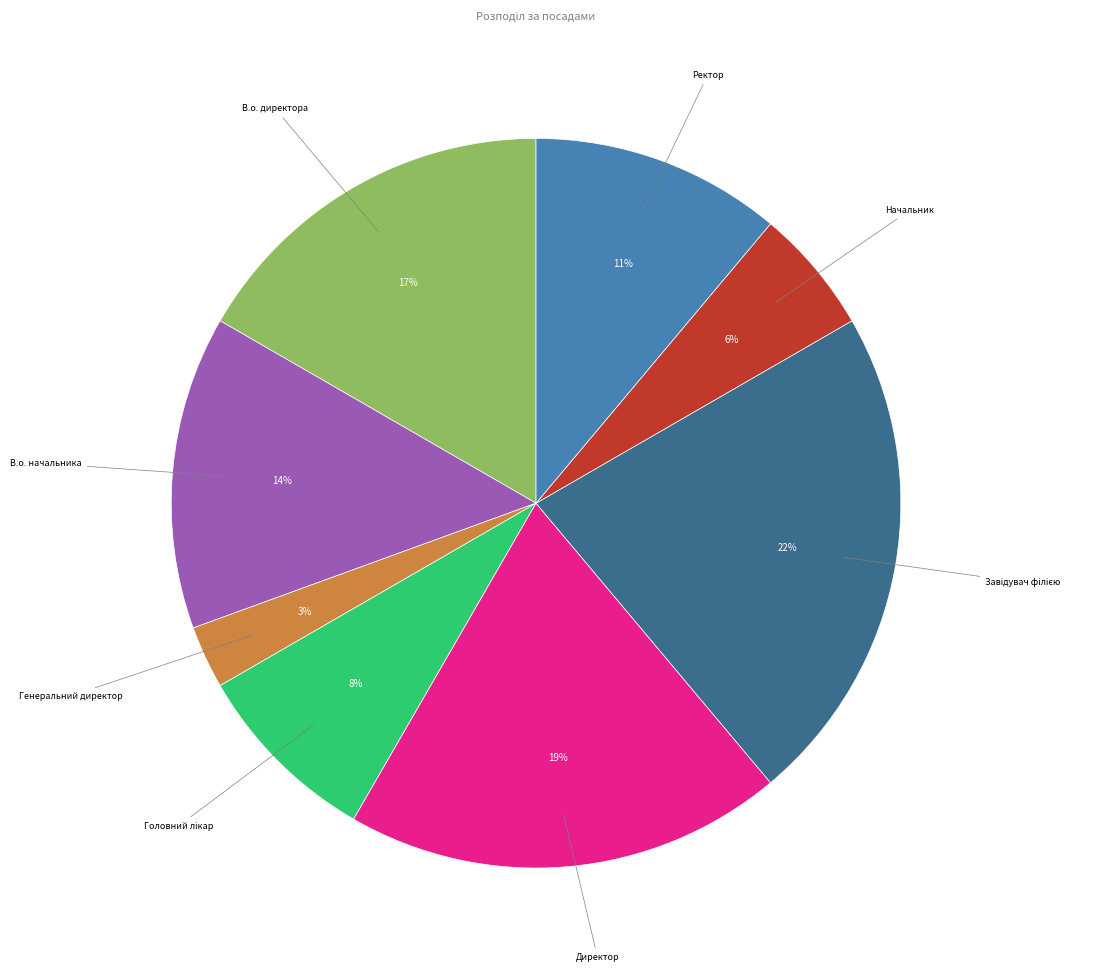

True or false: Ректор accounts for 11% of the total.

True